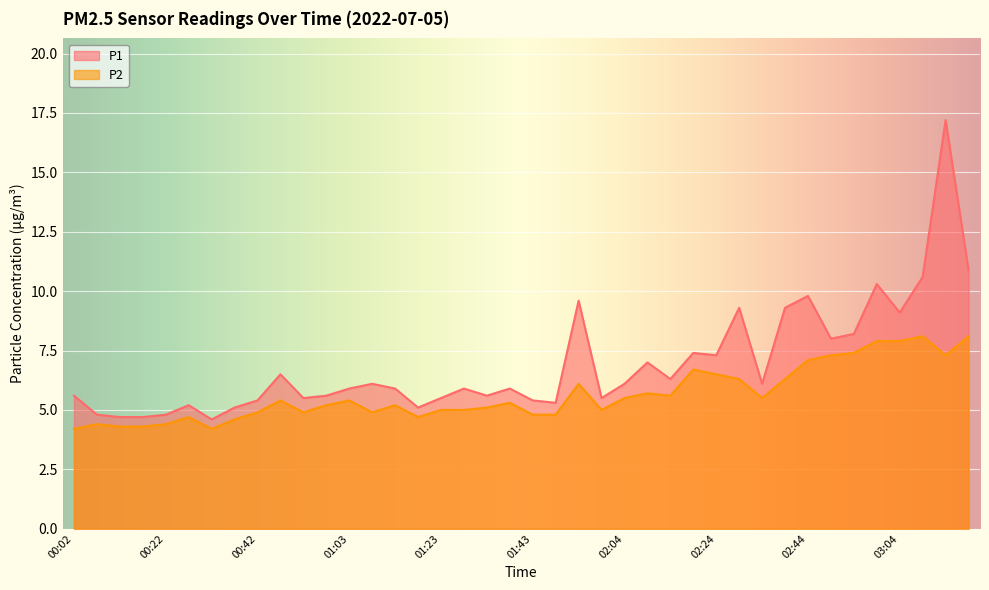

How many interior local valleys does the P2 series have?

8